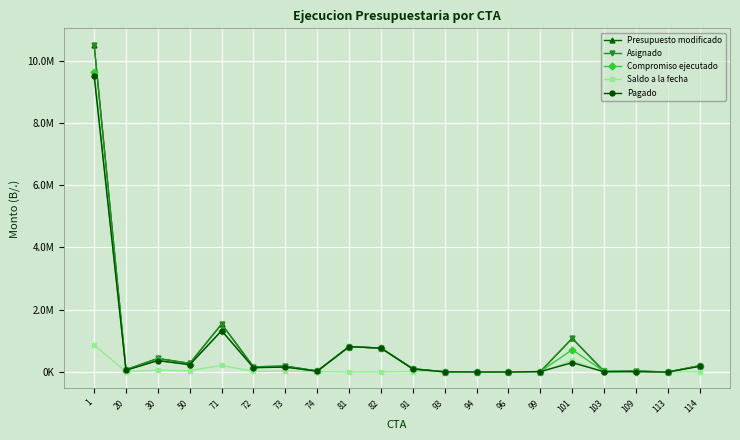

Is this an area chart (filled region under the line)?

No